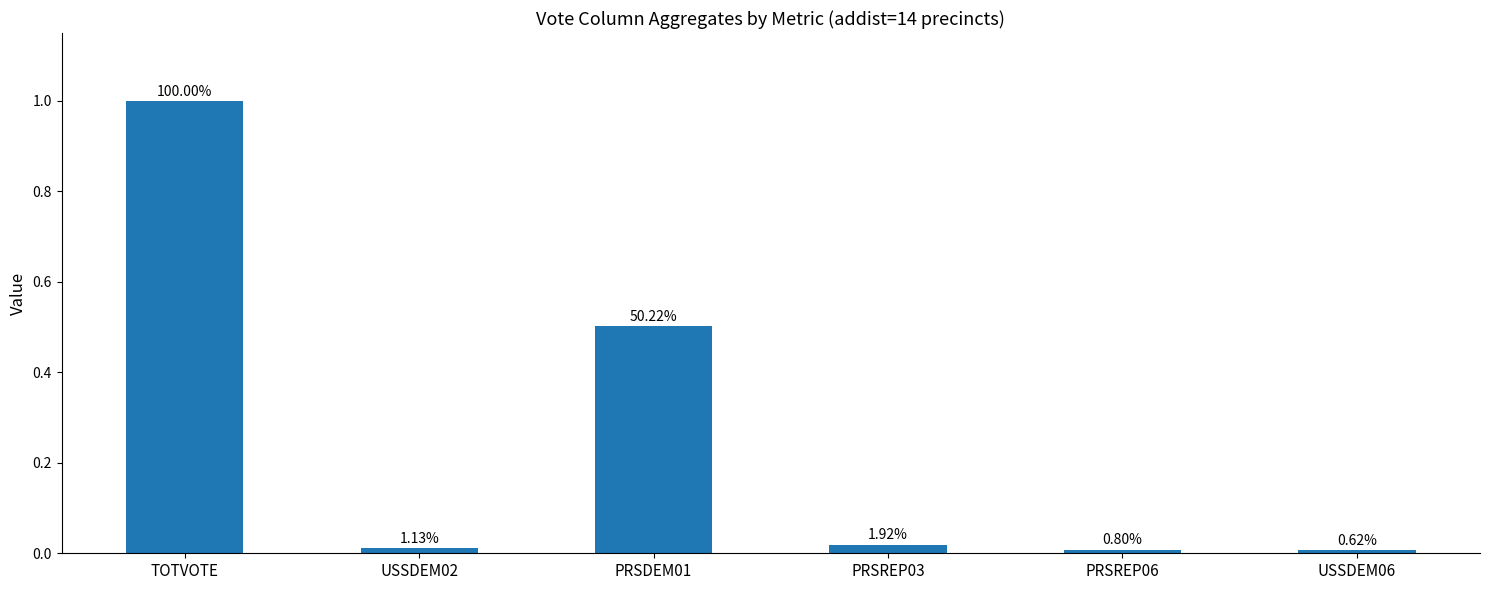

Are the bars horizontal?

No